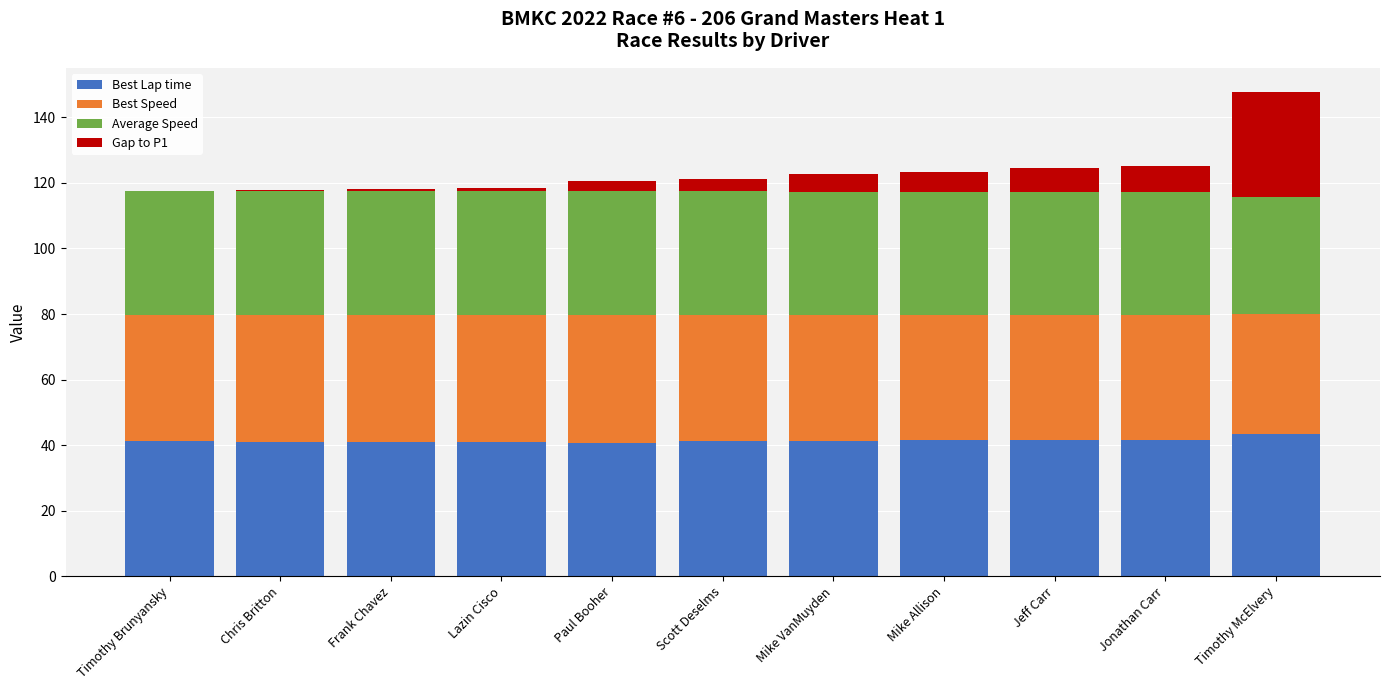

What is the highest value of the Best Lap time series?

43.4